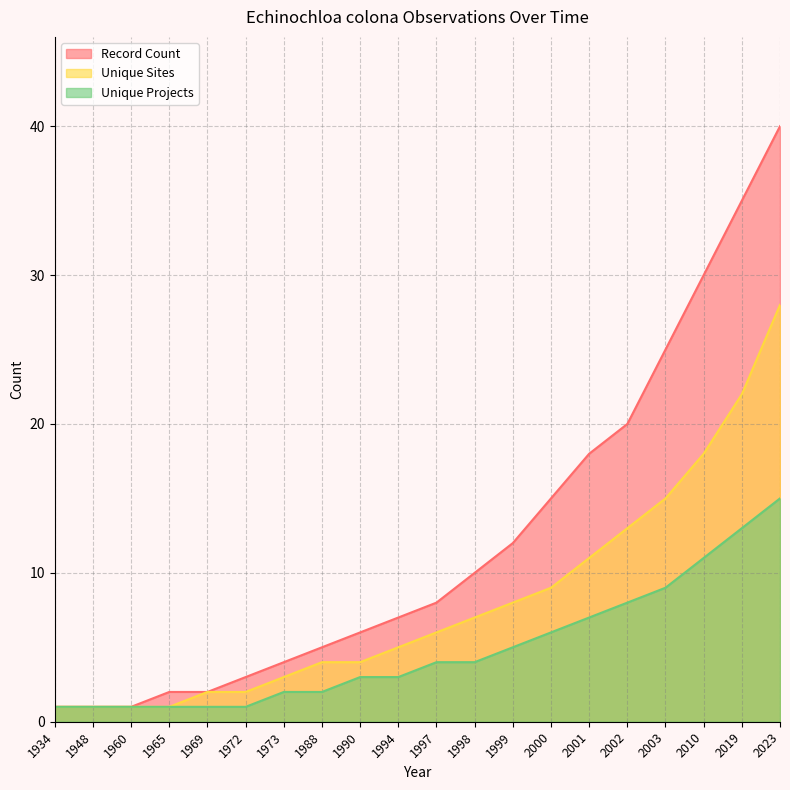

Which series has the largest total across all categories?

Record Count